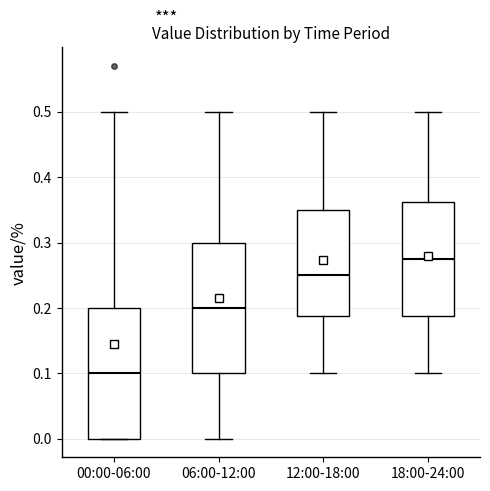

Where is the lower edge of the box for 12:00-18:00 on the y-axis? The values are not printed on the chart, so give them approximately, as read against the axis.

0.19